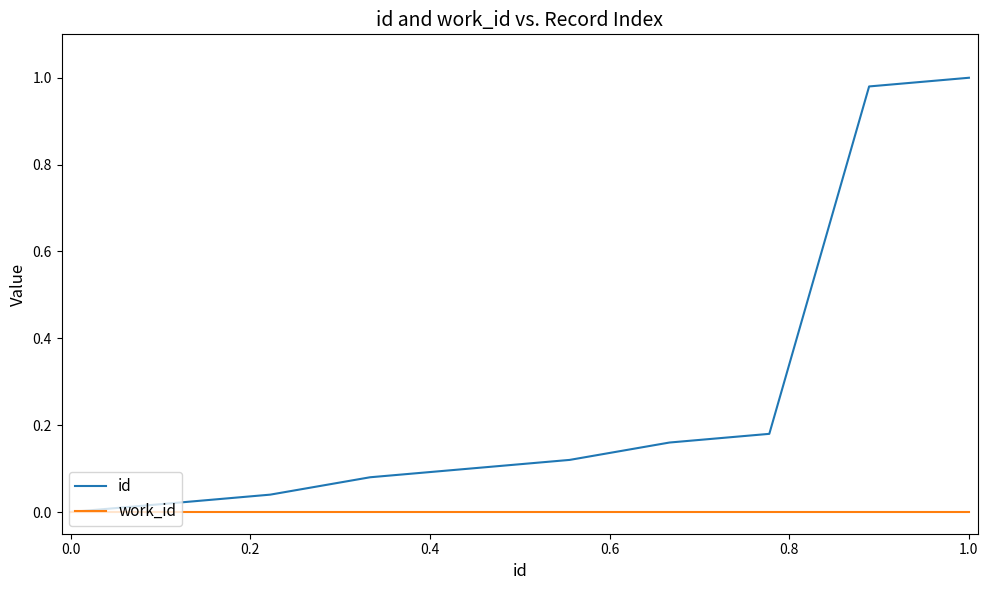

Which series has the widest spread of values?

id